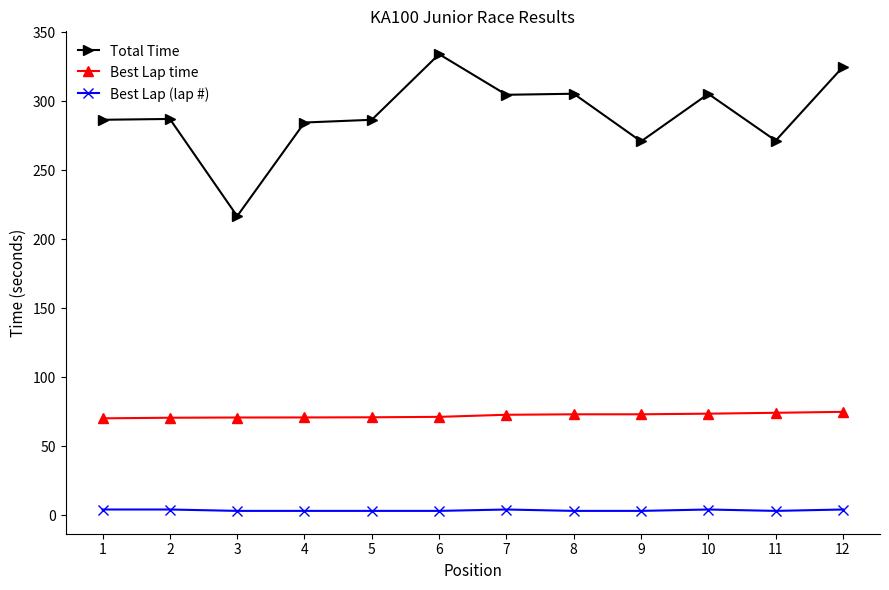

What is the minimum value for Total Time?

216.7